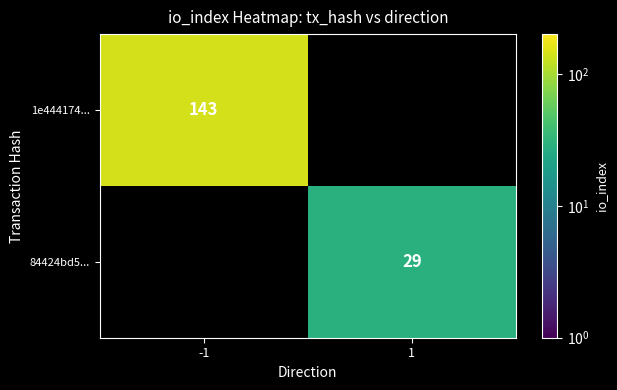

At which category does the chart reach its minimum across all series?

1